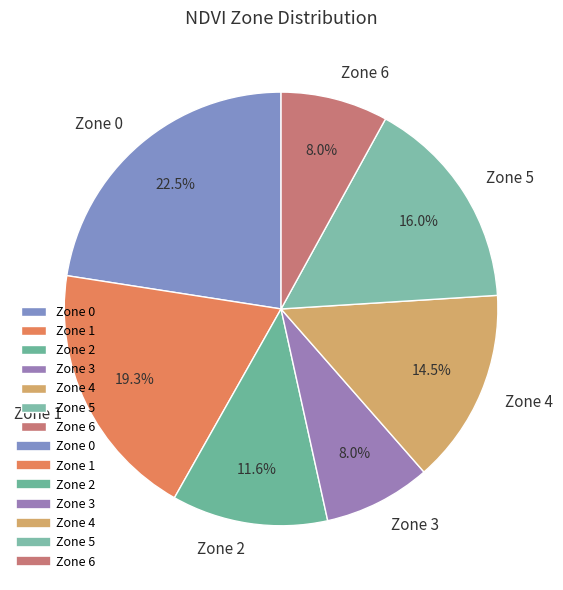

Which slice is the largest?

Zone 0